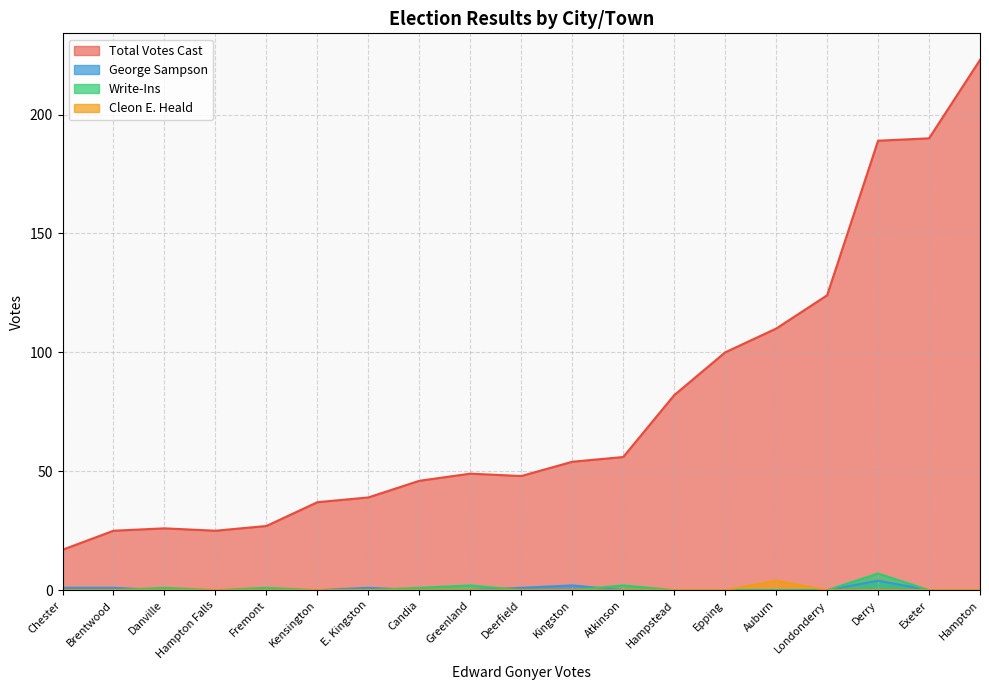

Where is the first local maximum for Cleon E. Heald?

Auburn